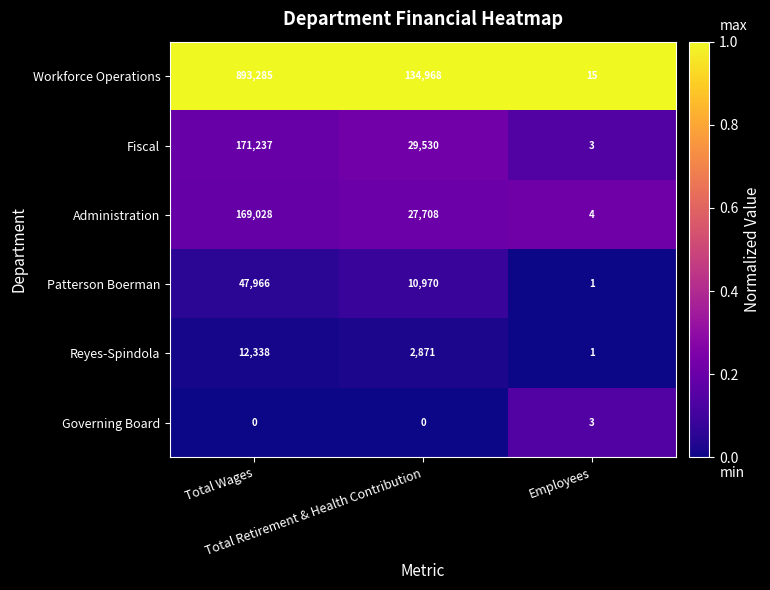

Rank the series by their maximum value, from highest to lowest.

Workforce Operations, Fiscal, Administration, Patterson Boerman, Reyes-Spindola, Governing Board